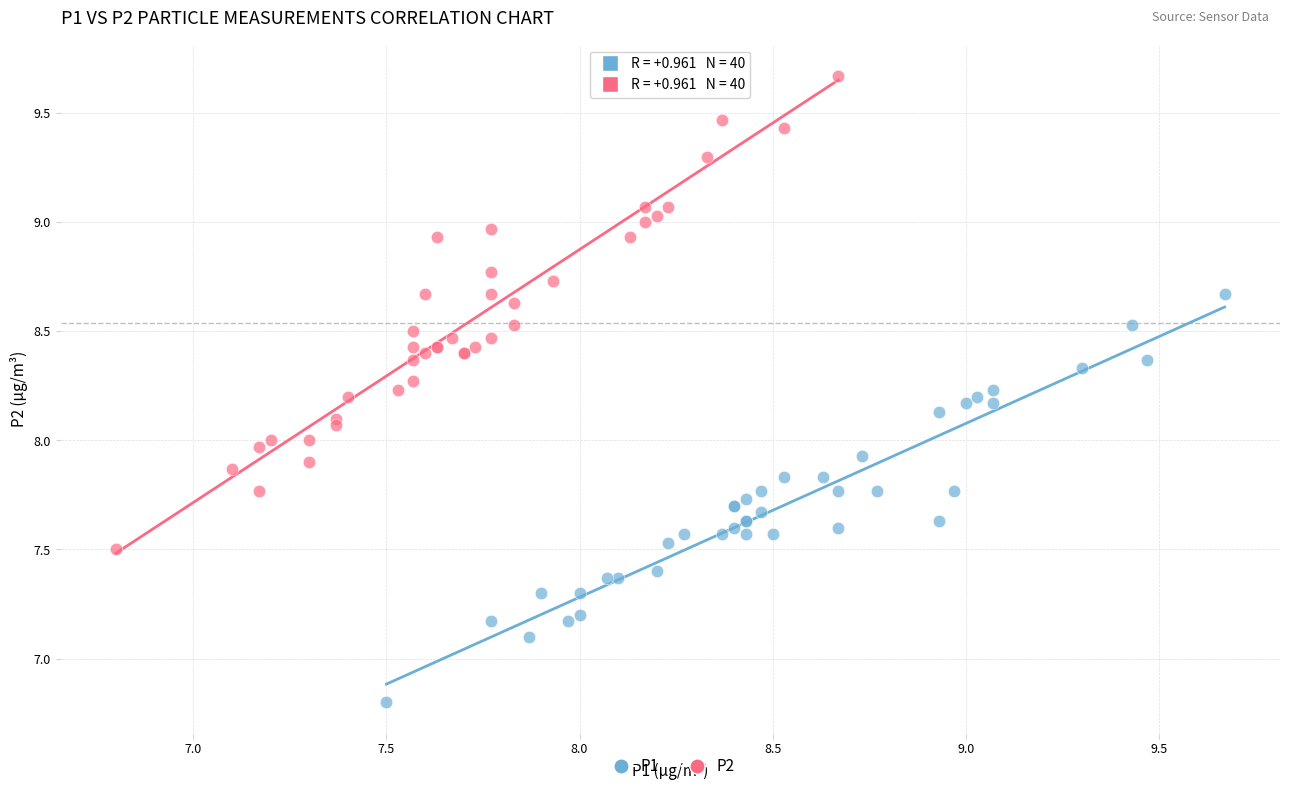

What are all the series names shown in the legend?

P1, P2